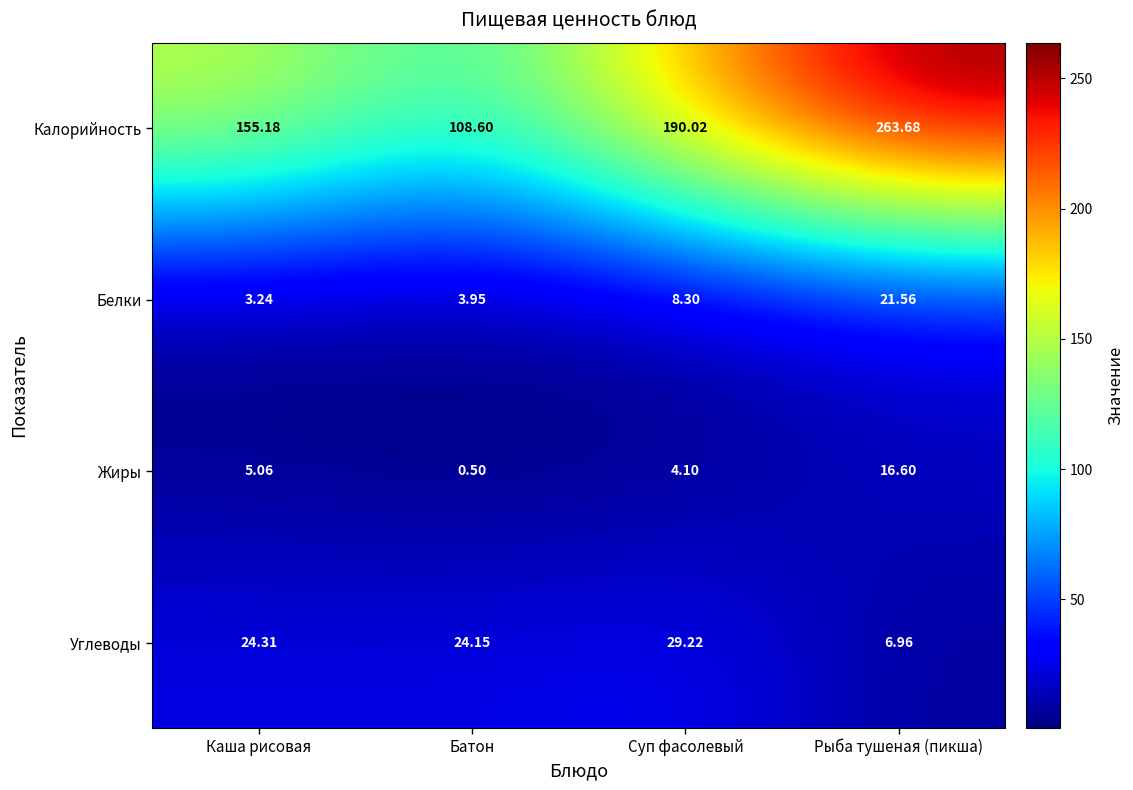

At which category is the sum across all series the highest?

Рыба тушеная (пикша)